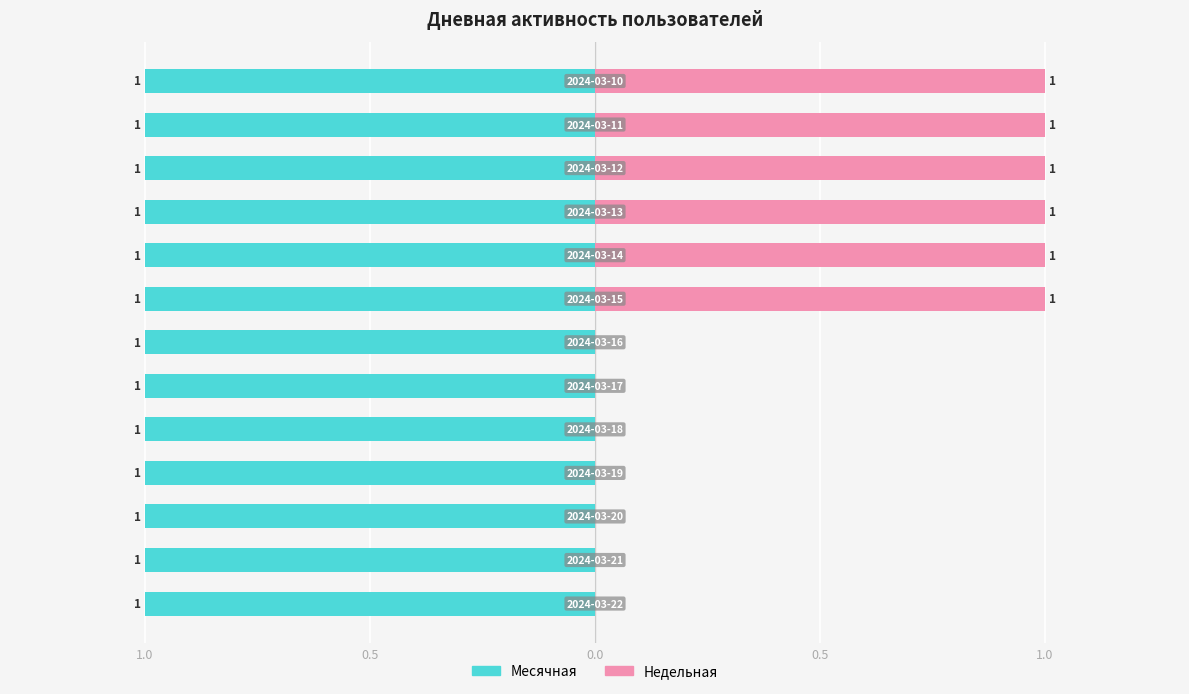

What are all the series names shown in the legend?

Месячная, Недельная